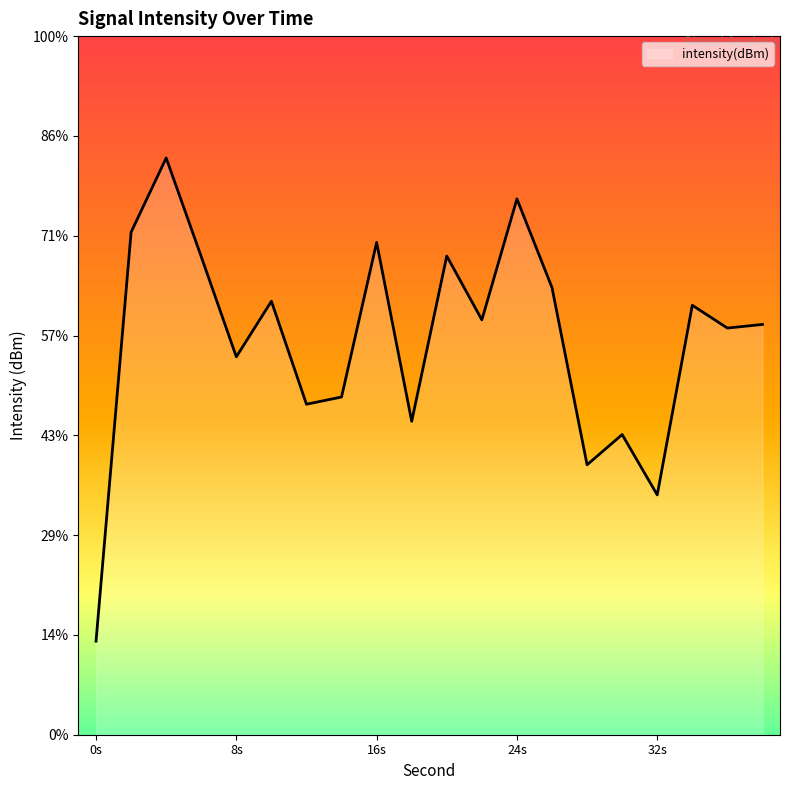

Reading left to right, what are all the values shown in this chart?

-120.0	-98.4	-94.5	-99.7	-105.0	-102.0	-107.5	-107.1	-98.9	-108.4	-99.6	-103.0	-96.6	-101.3	-110.7	-109.1	-112.3	-102.3	-103.5	-103.3